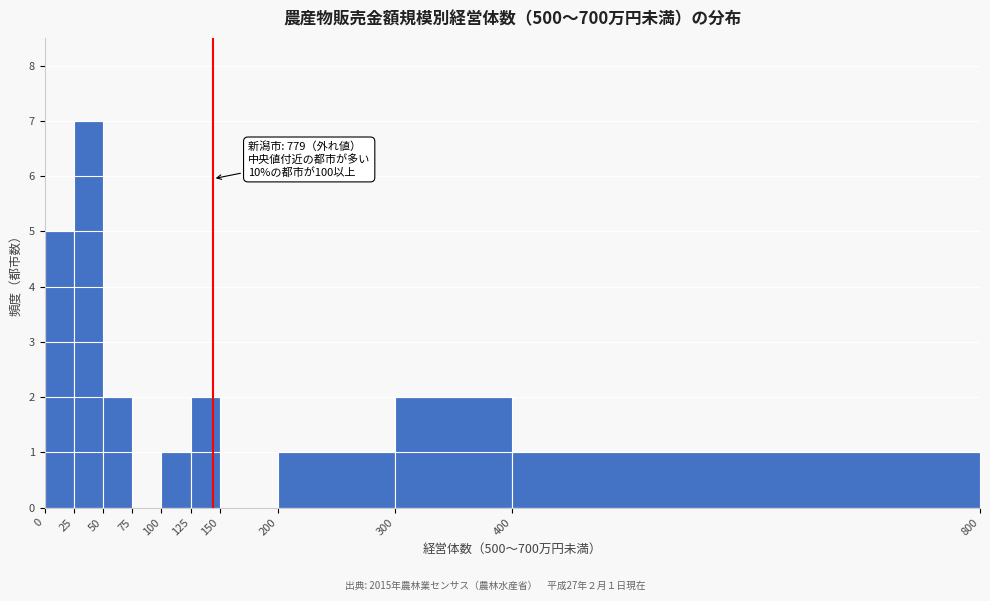

Over which range of the x-axis is the bar tallest?

25 to 50